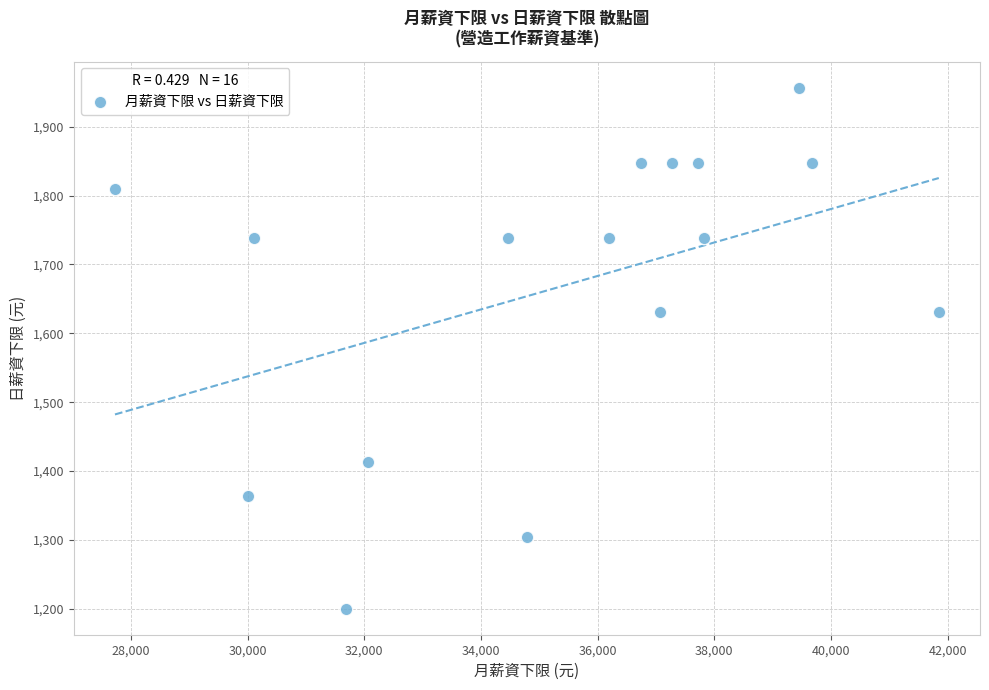

What is the range of Y values (max minus min)?

757